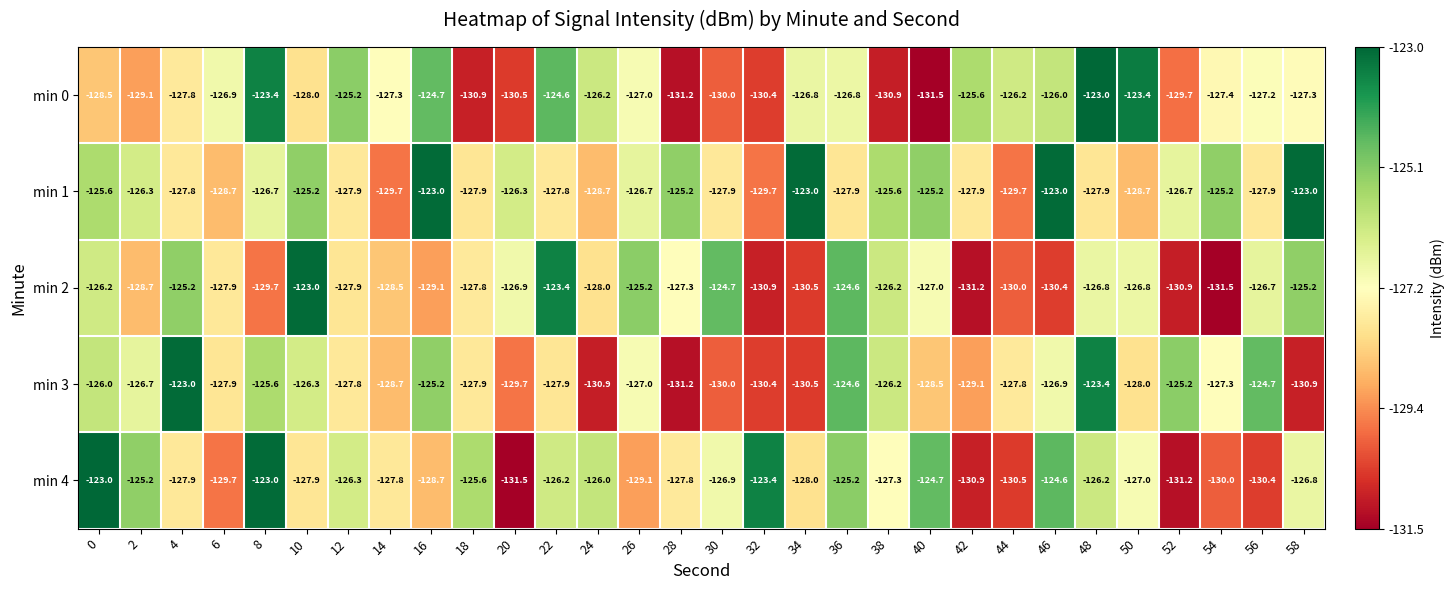

The value of min 1 at 52 is -55.2. True or false?

False